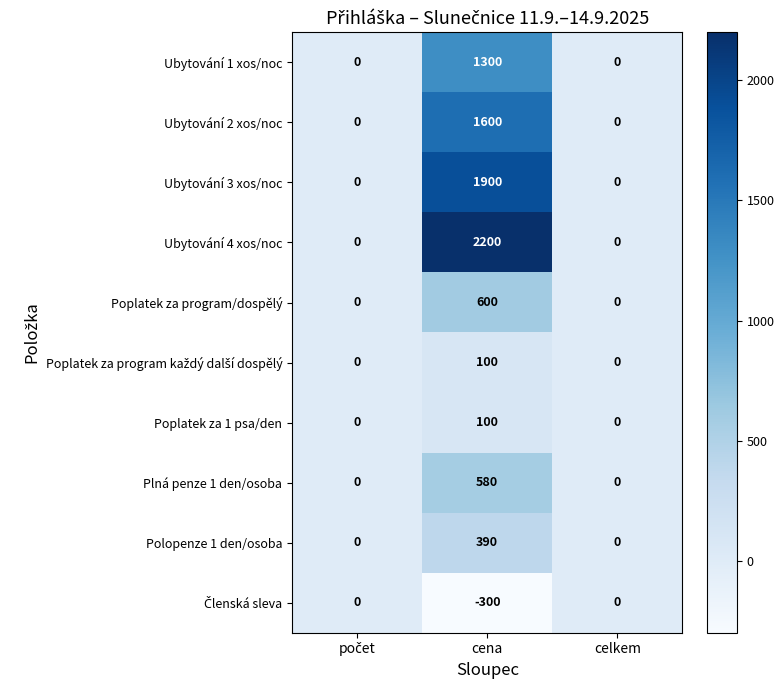

At which category is the sum across all series the highest?

cena